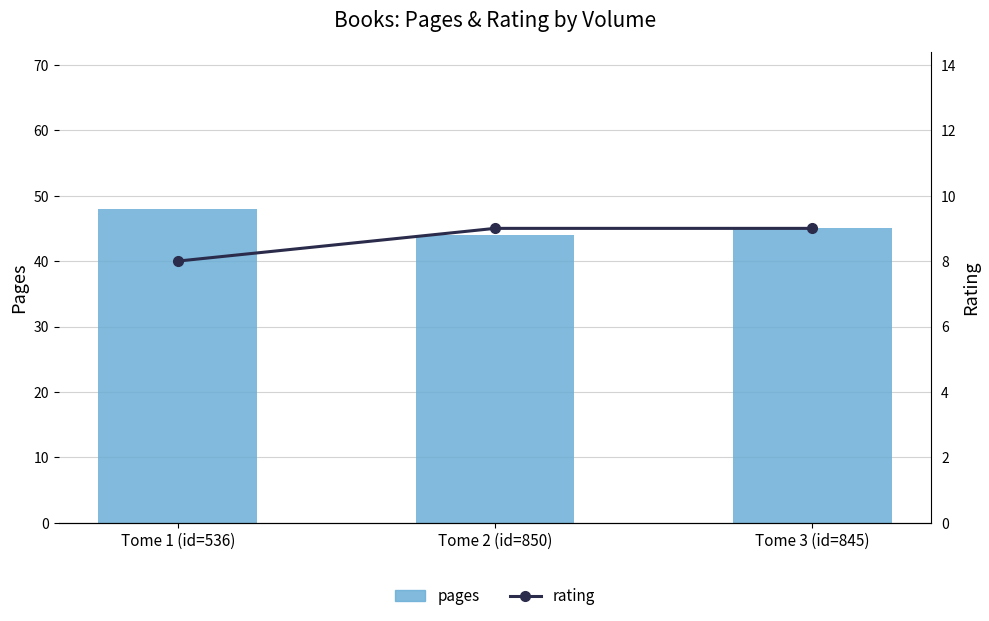

What is the sum of all pages values?

137